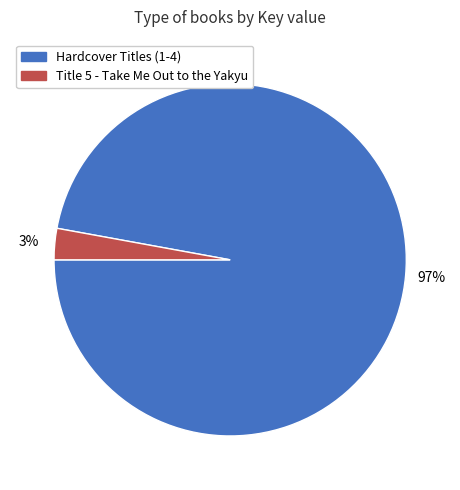

To the nearest percent, what is the average slice percentage?

50%